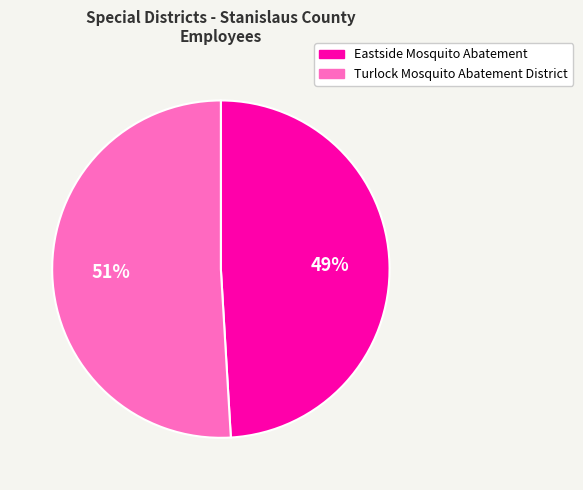

Approximately how many times larger is the value at Turlock Mosquito Abatement District compared to Eastside Mosquito Abatement?

1.0